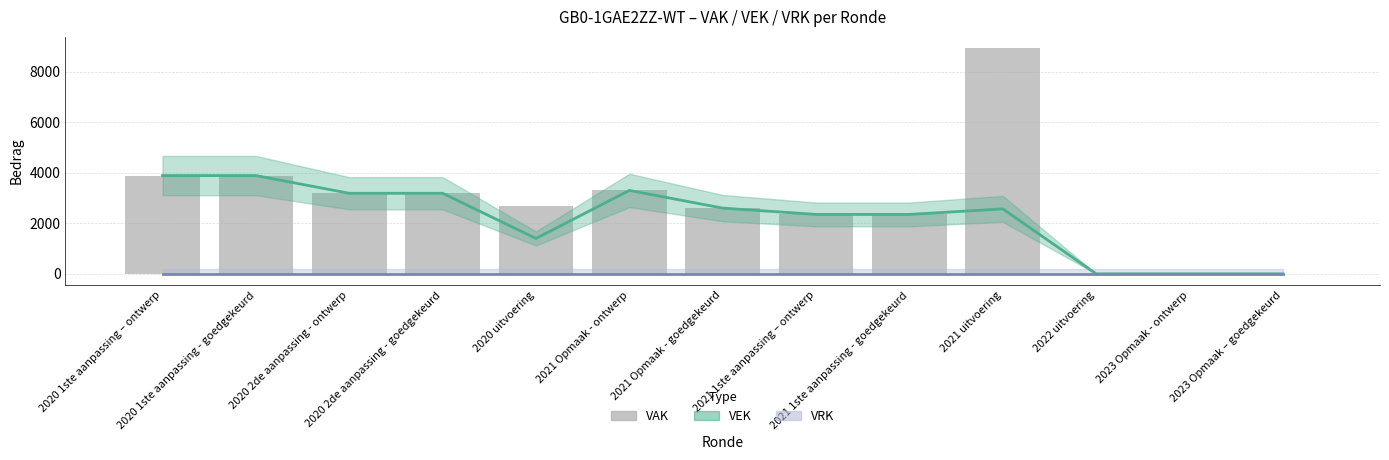

At which label does VAK reach its minimum?

2022 uitvoering